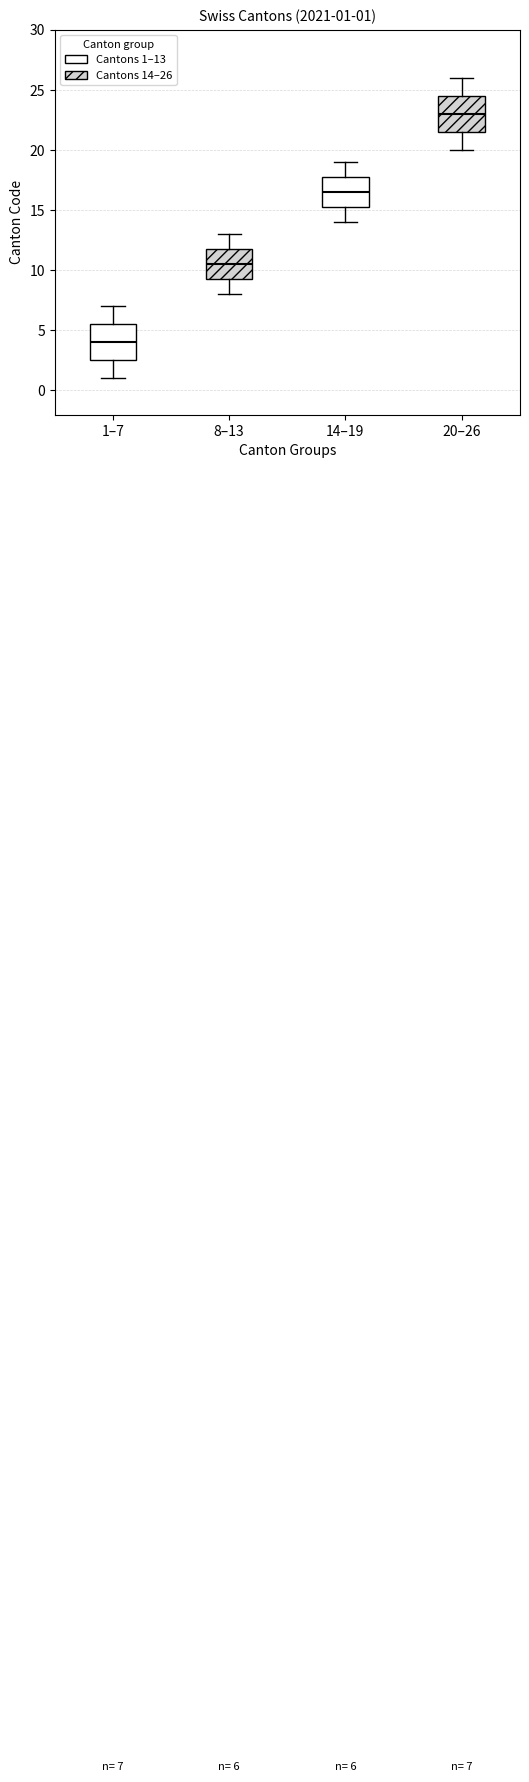

Which box's median line is the lowest?

1–7